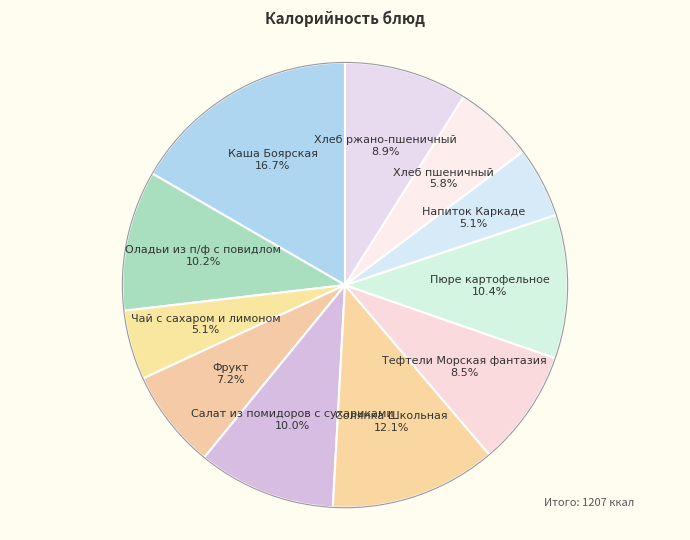

How many slices are in this pie chart?

11